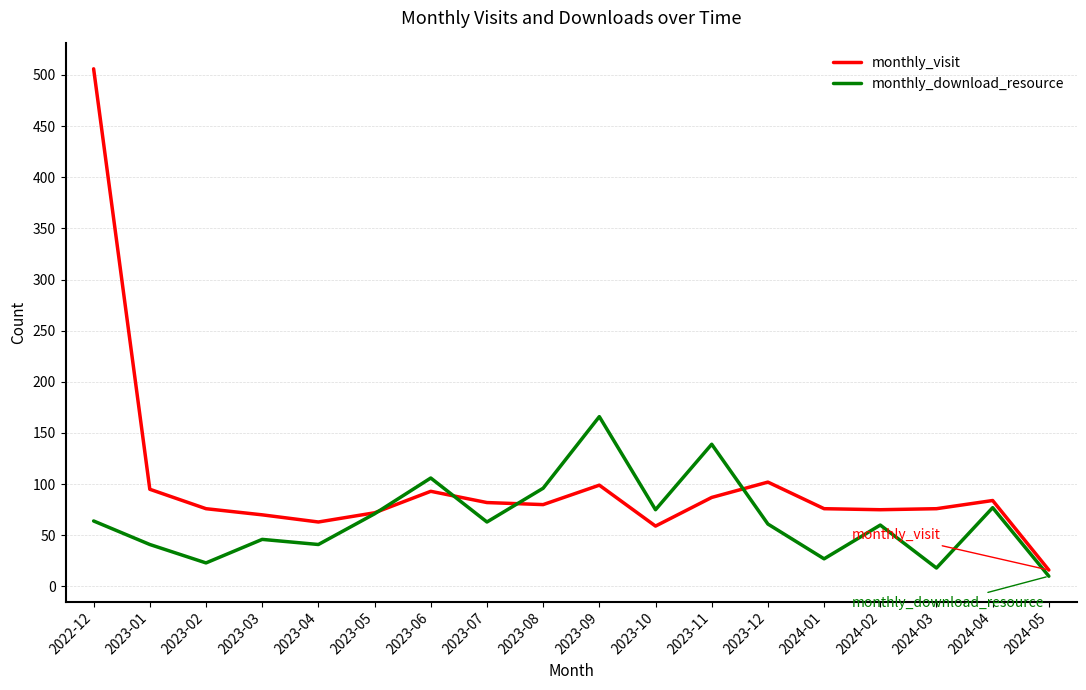

Where is monthly_download_resource nearest to the value 88?

2023-08